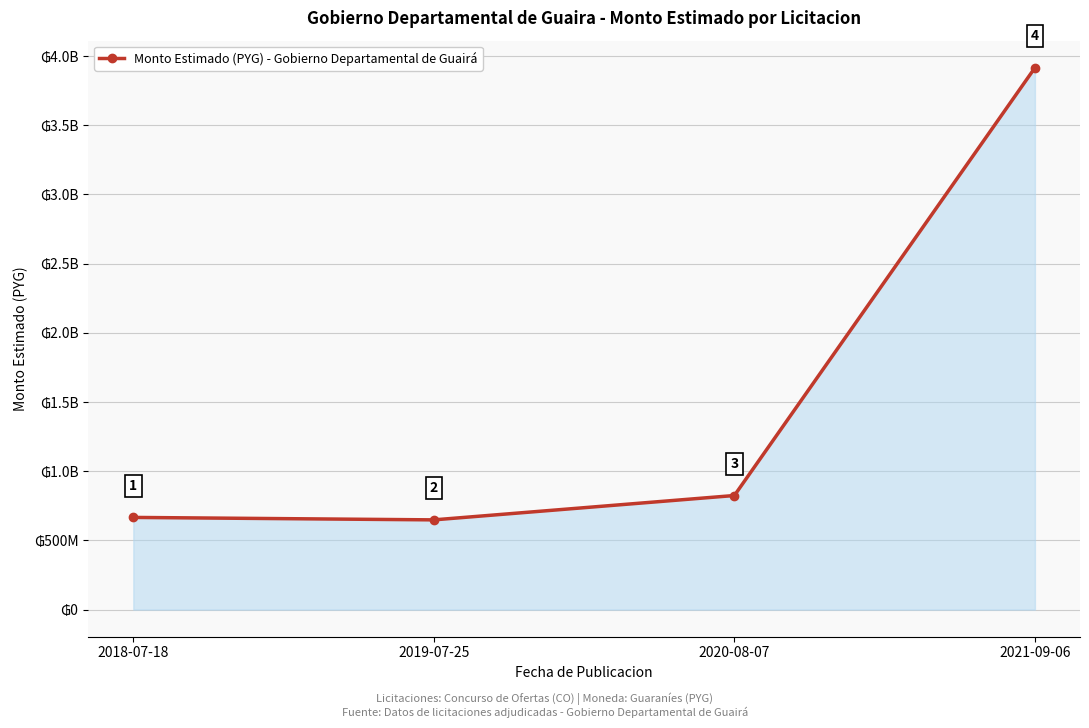

Reading right to left, list all the values displayed in this chart.

2021-09-06=3915115777	2020-08-07=824559999	2019-07-25=648536413	2018-07-18=666230000